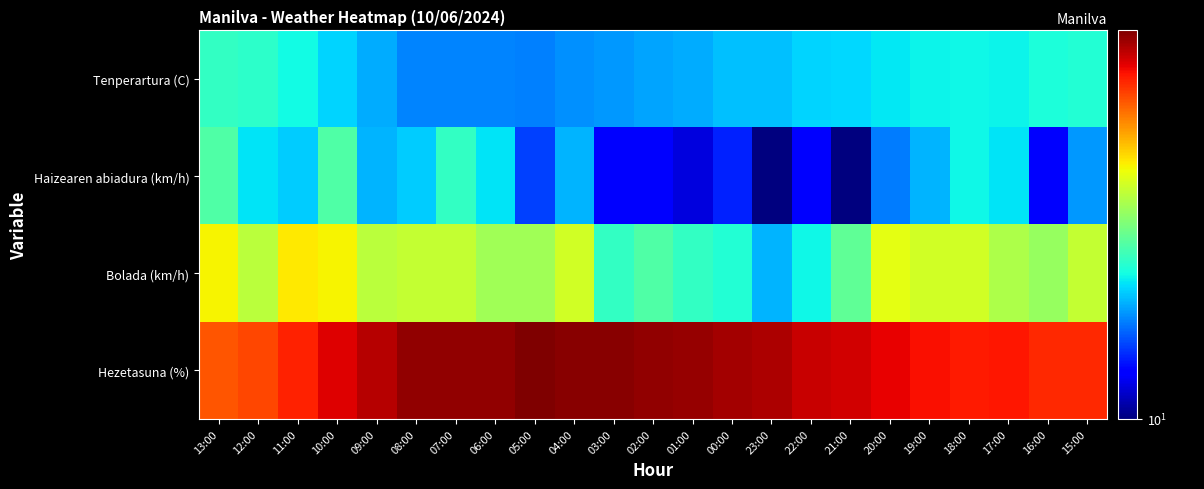

Reading right to left, extract all data points from this chart.

Tenperartura (C): 15:00=23.0	16:00=22.6	17:00=21.8	18:00=22.0	19:00=21.8	20:00=21.2	21:00=20.6	22:00=20.3	23:00=19.6	00:00=19.6	01:00=18.8	02:00=18.4	03:00=17.9	04:00=17.6	05:00=17.1	06:00=17.3	07:00=17.2	08:00=17.2	09:00=18.8	10:00=20.4	11:00=22.2	12:00=23.6	13:00=24.1
Haizearen abiadura (km/h): 15:00=18.0	16:00=13.0	17:00=21.0	18:00=22.0	19:00=19.0	20:00=17.0	21:00=10.0	22:00=13.0	23:00=10.0	00:00=14.0	01:00=12.0	02:00=13.0	03:00=13.0	04:00=19.0	05:00=15.0	06:00=21.0	07:00=24.0	08:00=20.0	09:00=19.0	10:00=26.0	11:00=20.0	12:00=21.0	13:00=26.0
Bolada (km/h): 15:00=35.0	16:00=31.0	17:00=33.0	18:00=36.0	19:00=36.0	20:00=38.0	21:00=27.0	22:00=22.0	23:00=19.0	00:00=23.0	01:00=24.0	02:00=26.0	03:00=24.0	04:00=36.0	05:00=32.0	06:00=32.0	07:00=35.0	08:00=35.0	09:00=34.0	10:00=40.0	11:00=41.0	12:00=34.0	13:00=40.0
Hezetasuna (%): 15:00=63.0	16:00=63.0	17:00=66.0	18:00=65.0	19:00=67.0	20:00=69.0	21:00=72.0	22:00=73.0	23:00=77.0	00:00=78.0	01:00=80.0	02:00=81.0	03:00=82.0	04:00=82.0	05:00=84.0	06:00=81.0	07:00=81.0	08:00=81.0	09:00=76.0	10:00=70.0	11:00=64.0	12:00=59.0	13:00=57.0